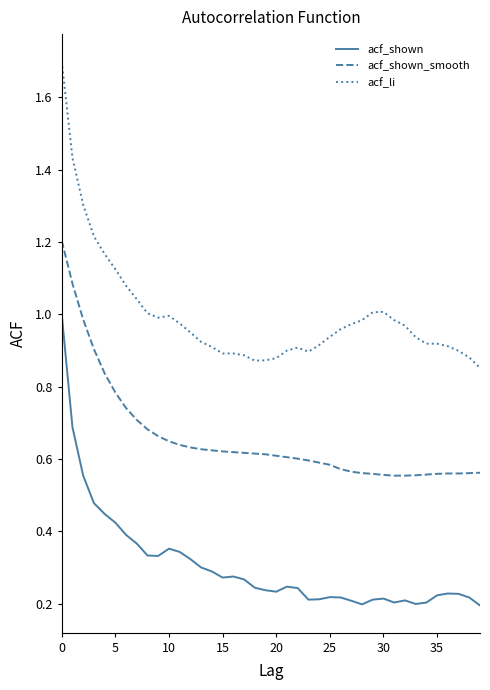

List the series in order of their peak value, lowest first.

acf_shown, acf_shown_smooth, acf_li